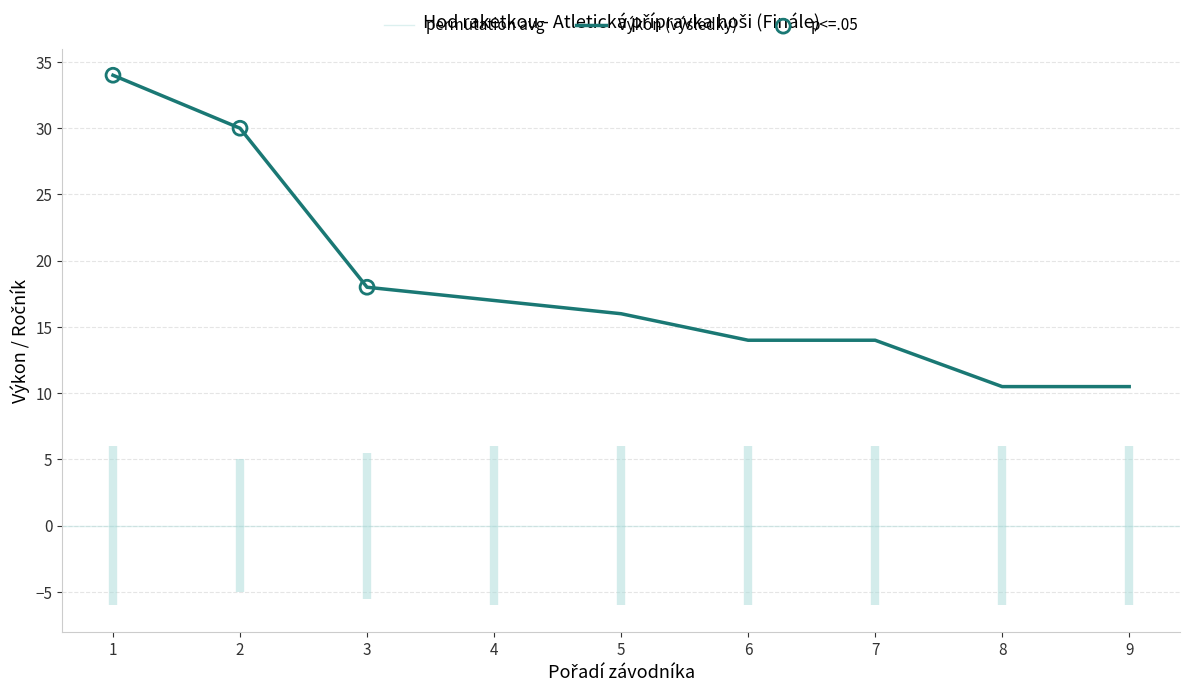

What is the lowest value of the Výkon (výsledky) series?

10.5